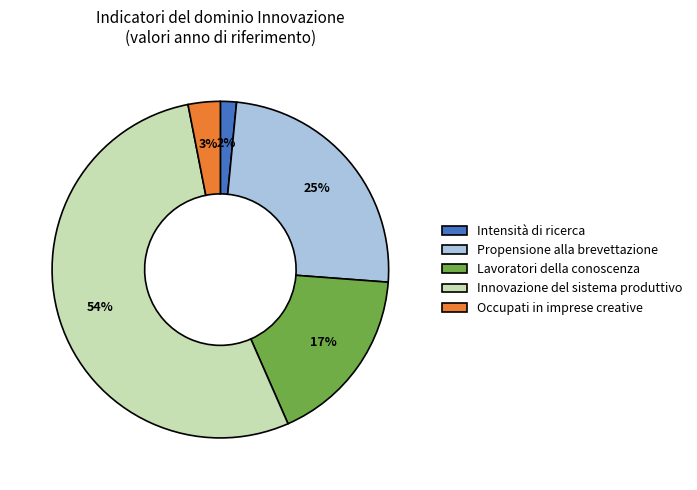

Rank the categories by value from highest to lowest.

Innovazione del sistema produttivo, Propensione alla brevettazione, Lavoratori della conoscenza, Occupati in imprese creative, Intensità di ricerca